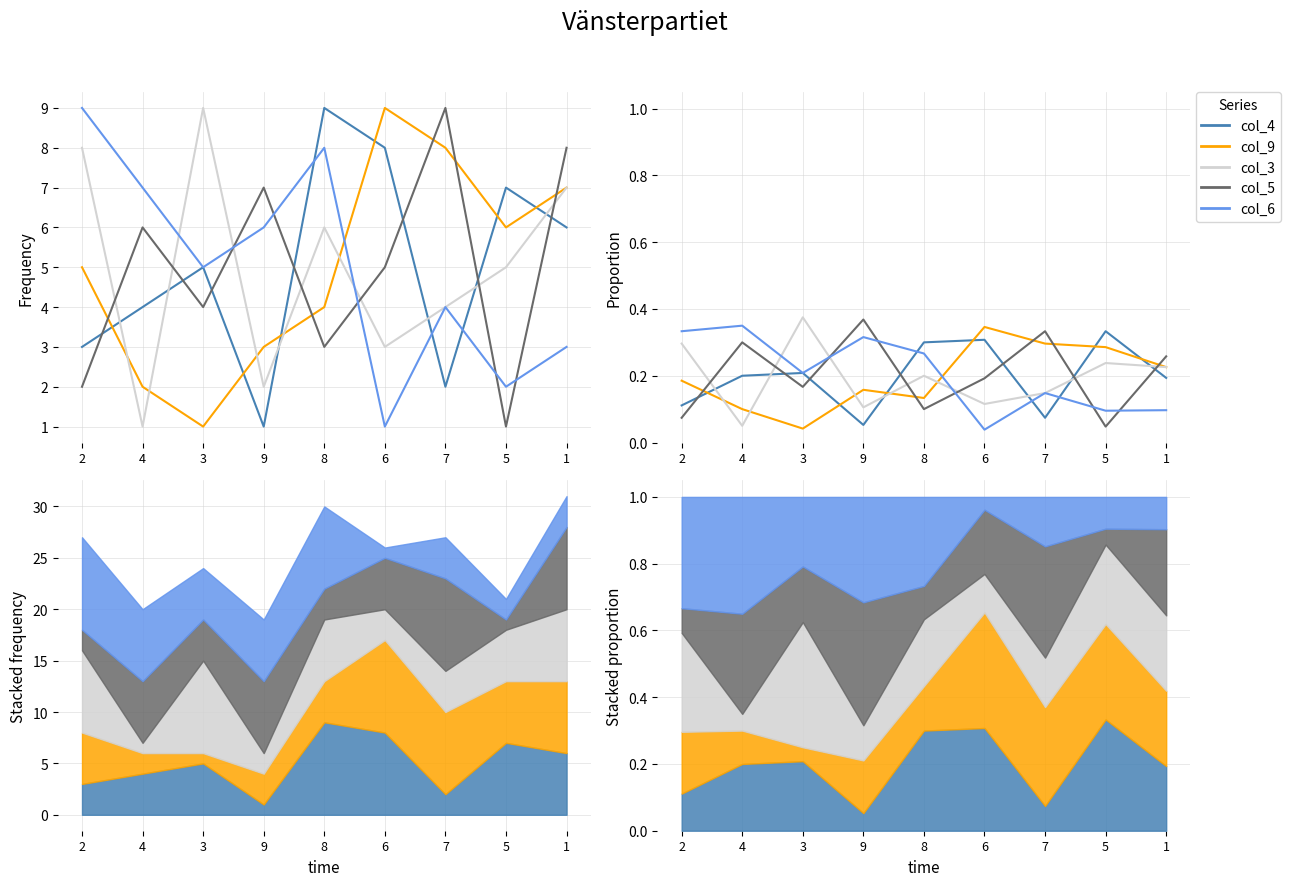

The value of col_4 at 2 is 0.2. True or false?

False